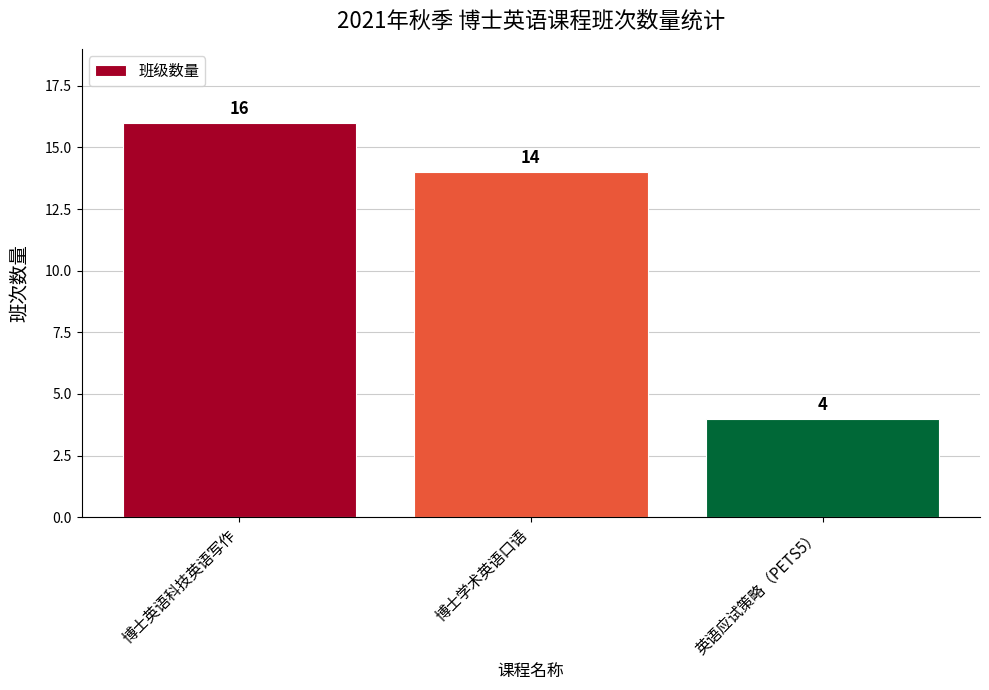

Reading left to right, what are all the values shown in this chart?

16	14	4